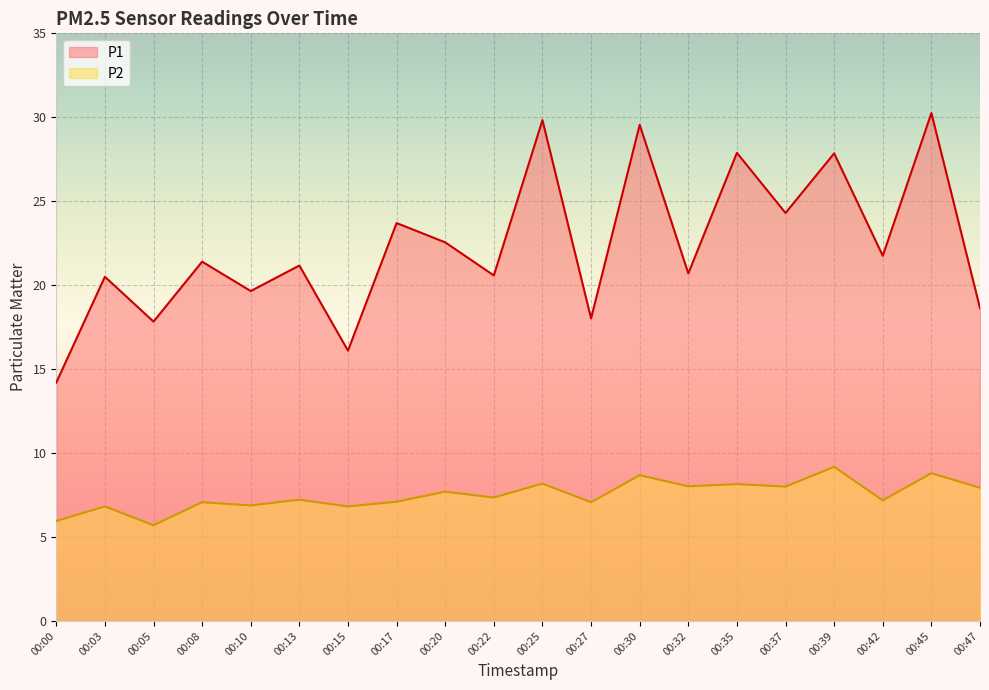

How many distinct data groups are displayed?

2